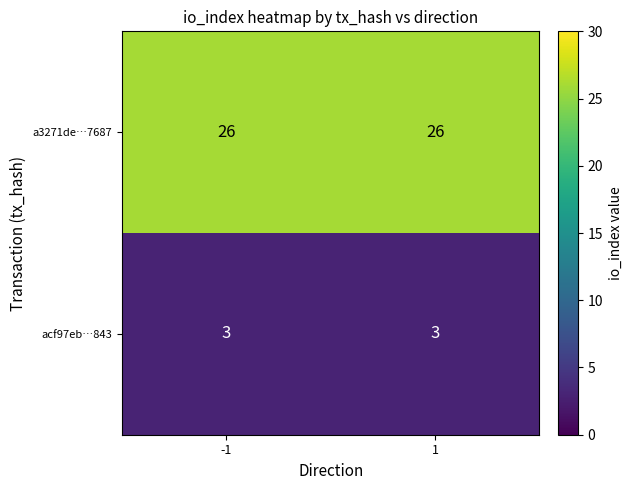

What is the maximum value shown in the chart?

26